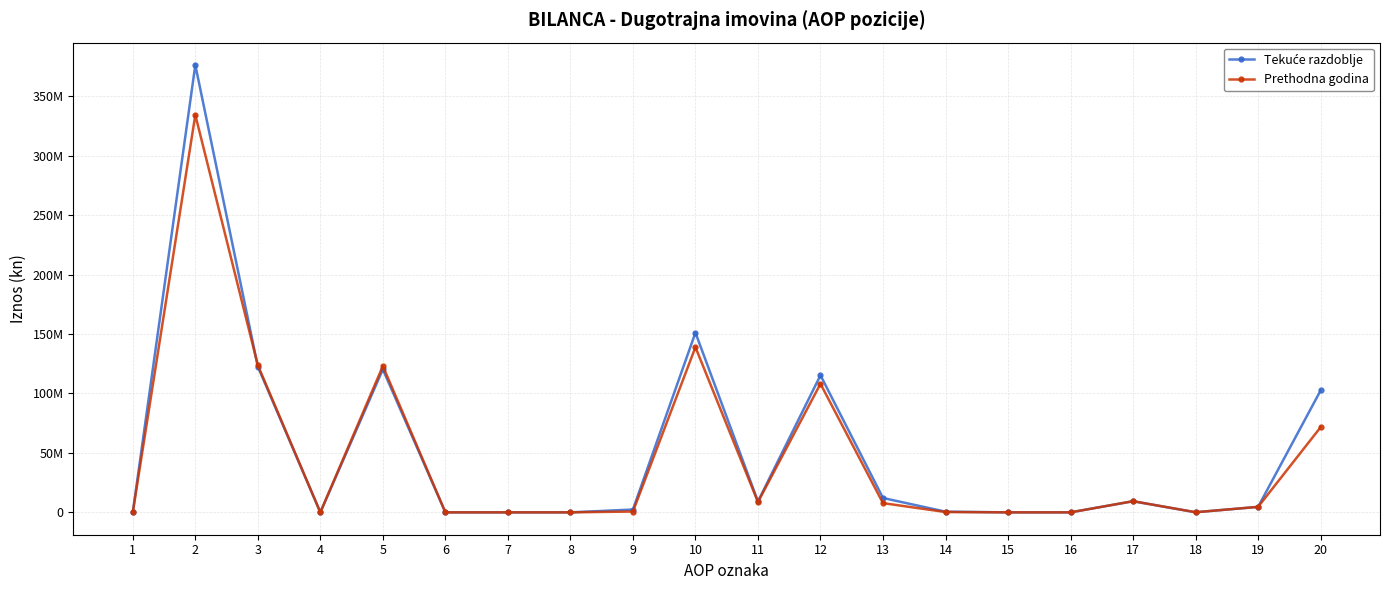

Does the chart have visible grid lines?

Yes